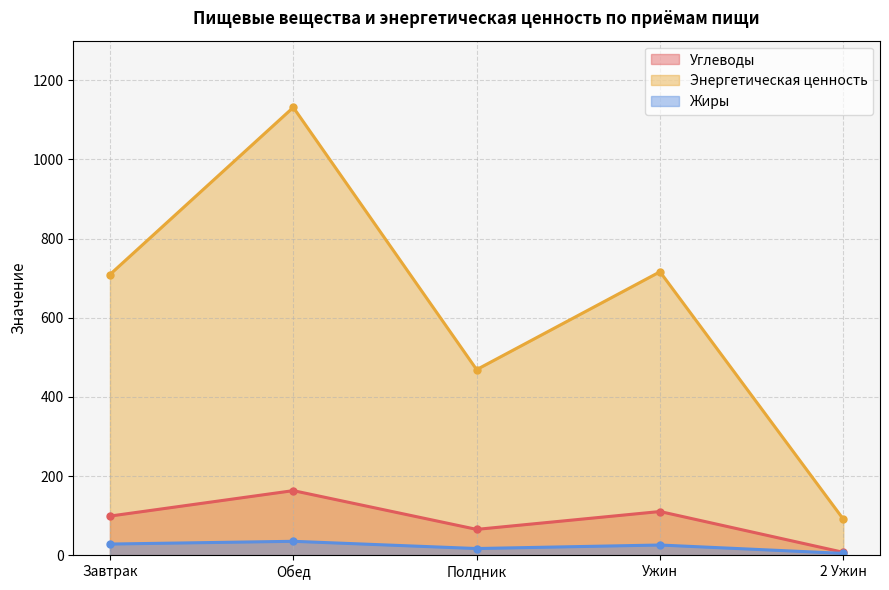

Read the Углеводы value at Полдник.

65.2